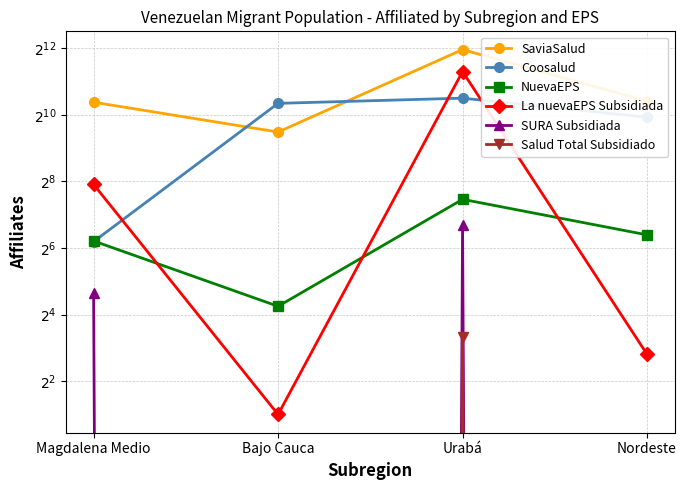

Reading left to right, transcribe all the data shown in this chart.

SaviaSalud: Magdalena Medio=1328	Bajo Cauca=714	Urabá=3971	Nordeste=1356
Coosalud: Magdalena Medio=73	Bajo Cauca=1297	Urabá=1445	Nordeste=971
NuevaEPS: Magdalena Medio=74	Bajo Cauca=19	Urabá=176	Nordeste=84
La nuevaEPS Subsidiada: Magdalena Medio=240	Bajo Cauca=2	Urabá=2514	Nordeste=7
SURA Subsidiada: Magdalena Medio=25	Bajo Cauca=0	Urabá=103	Nordeste=0
Salud Total Subsidiado: Magdalena Medio=0	Bajo Cauca=0	Urabá=10	Nordeste=0